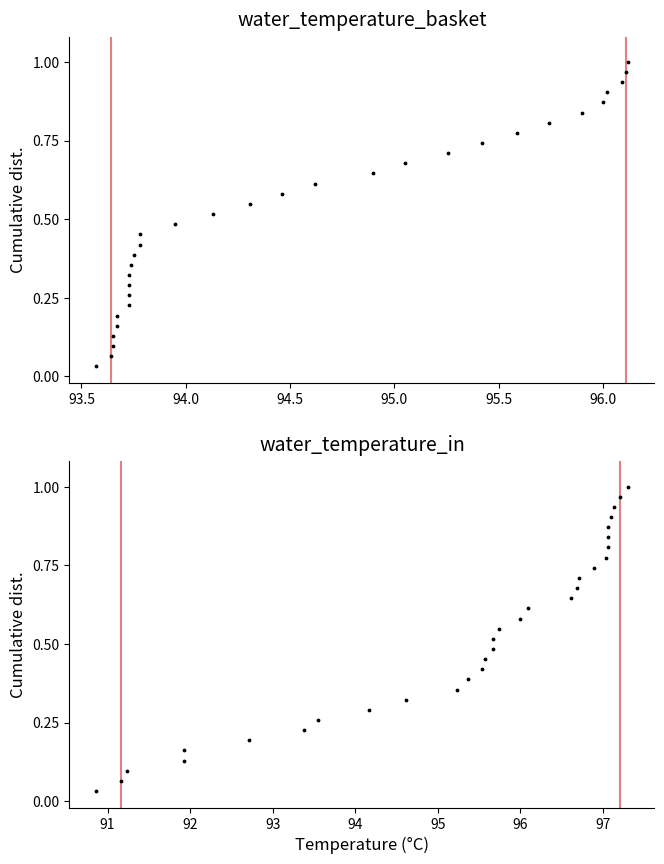

At how many categories does at least one series exceed 0?

31